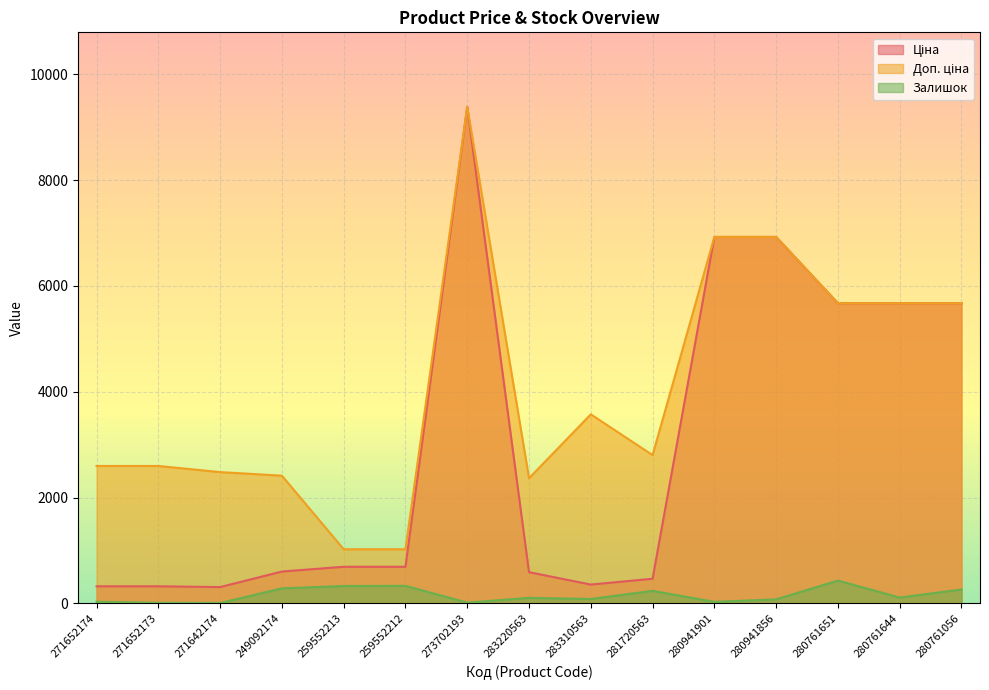

Reading right to left, list all the values displayed in this chart.

Ціна: 280761056=5673.8	280761644=5673.8	280761651=5673.8	280941856=6925.7	280941901=6925.7	281720563=467.3	283310563=357.4	283220563=591.6	273702193=9384.0	259552212=693.7	259552213=693.7	249092174=603.7	271642174=310.3	271652173=324.8	271652174=324.8
Доп. ціна: 280761056=5673.8	280761644=5673.8	280761651=5673.8	280941856=6925.7	280941901=6925.7	281720563=2803.6	283310563=3573.9	283220563=2366.5	273702193=9384.0	259552212=1024.6	259552213=1024.6	249092174=2414.8	271642174=2482.4	271652173=2598.3	271652174=2598.3
Залишок: 280761056=264.0	280761644=112.0	280761651=433.0	280941856=78.0	280941901=31.0	281720563=239.0	283310563=85.0	283220563=106.0	273702193=16.0	259552212=333.0	259552213=330.0	249092174=286.0	271642174=9.0	271652173=12.0	271652174=32.0